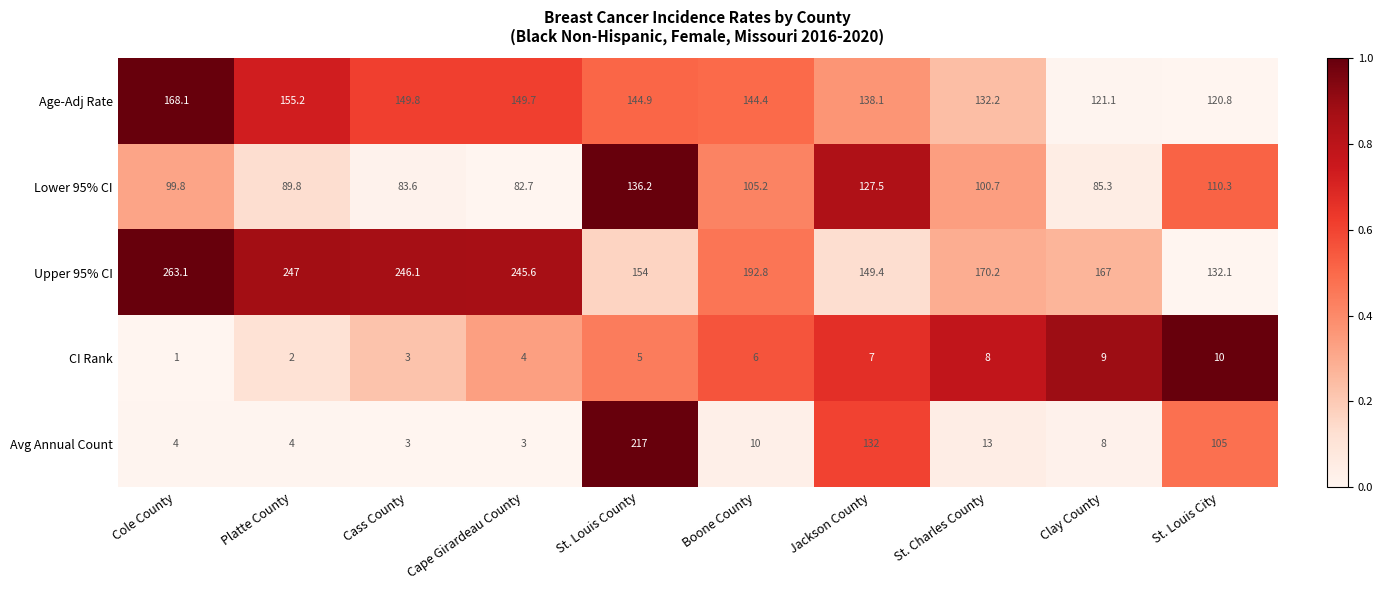

True or false: CI Rank has a value of 4.0 at Cape Girardeau County.

True